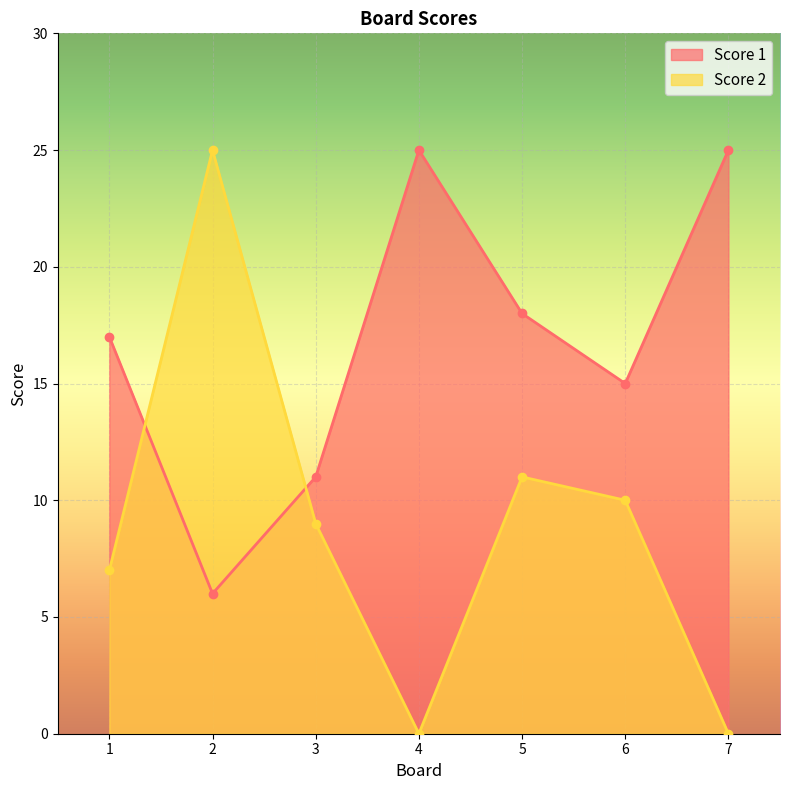

True or false: Score 2 and Score 1 intersect in this chart.

True